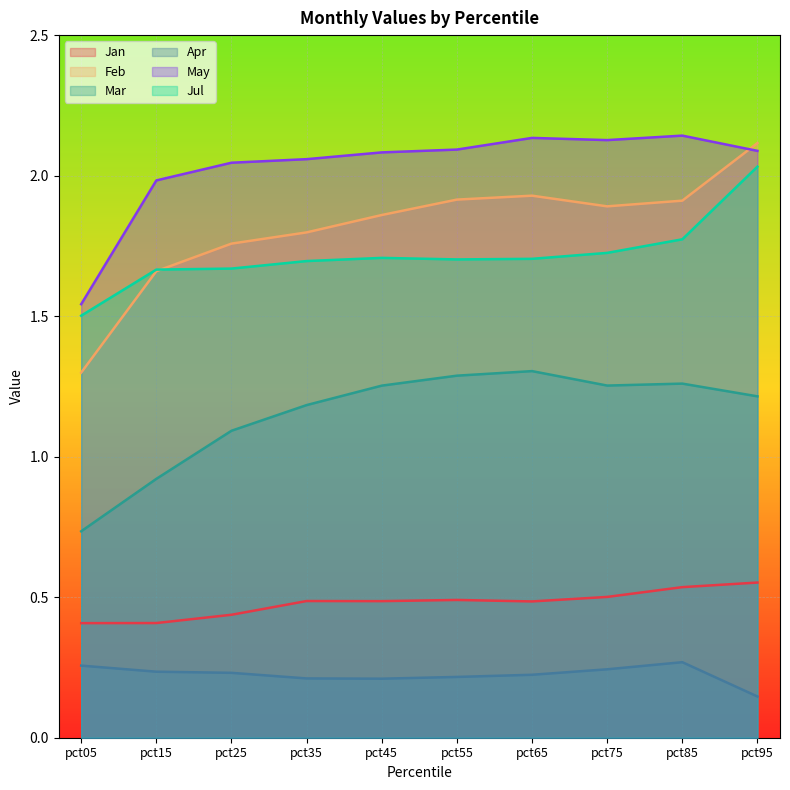

How many categories are shown in the chart?

10